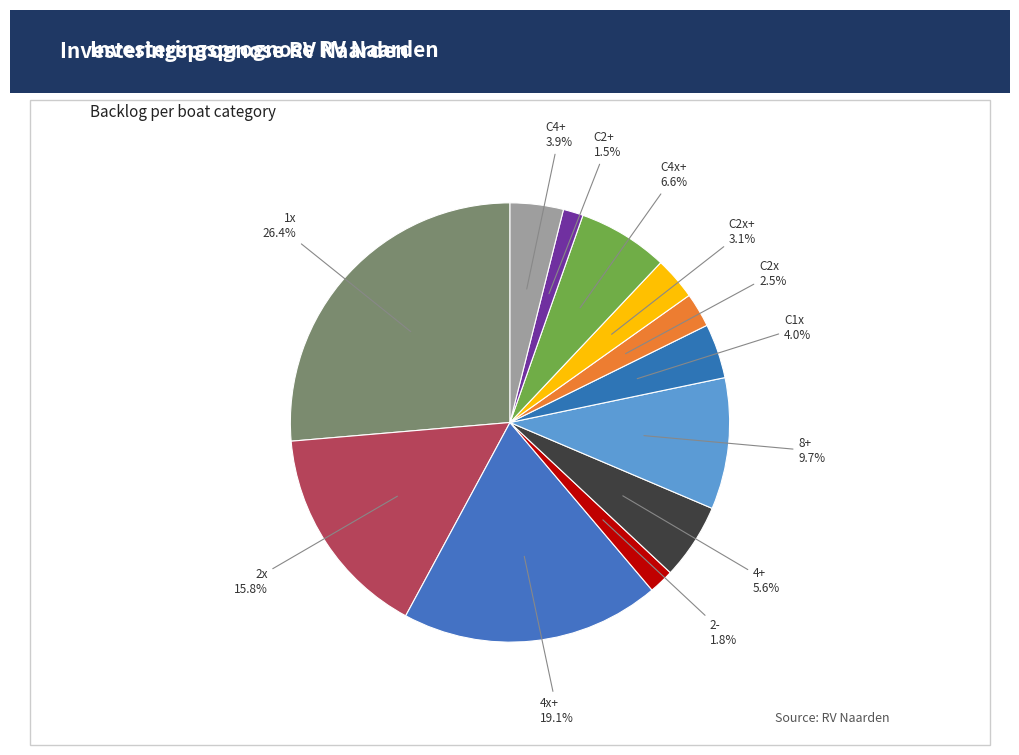

Count the number of slices in the pie.

12